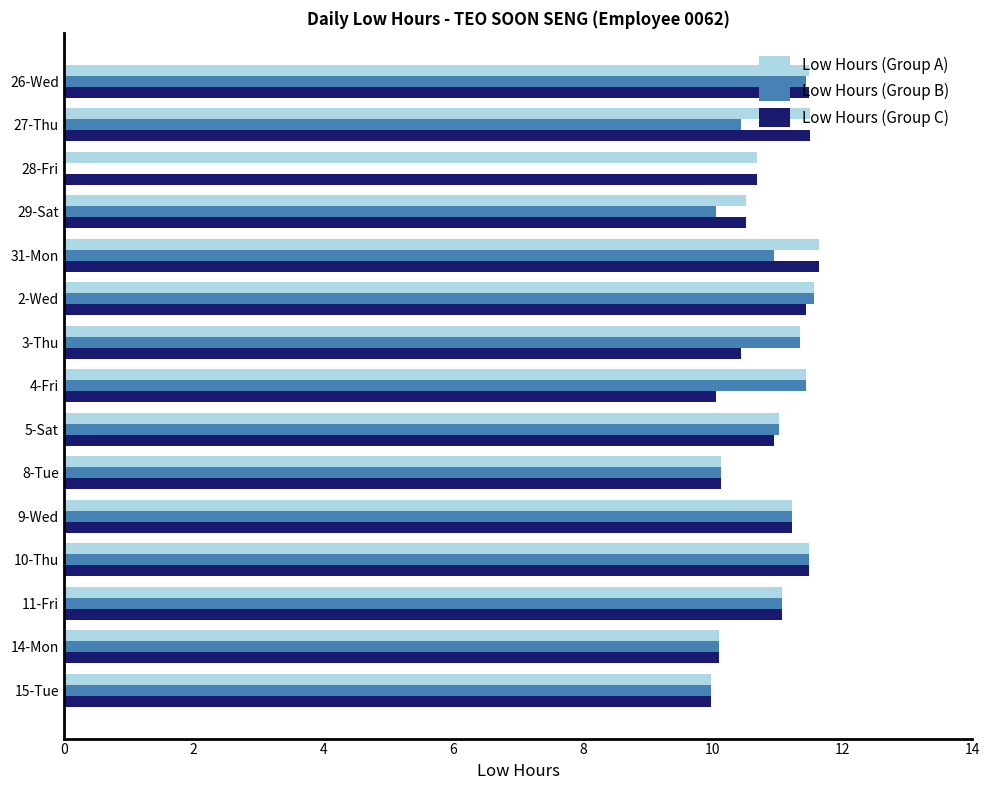

What is the sum of the Low Hours (Group A) values at 9-Wed and 8-Tue?

21.4